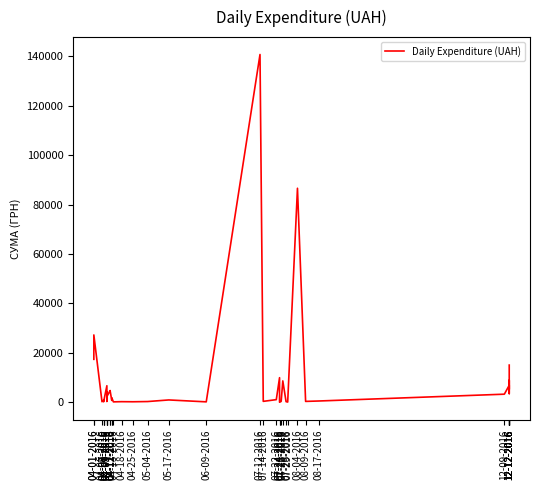

Rank the categories by value from highest to lowest.

07-12-2016, 08-04-2016, 04-01-2016, 04-01-2016, 12-12-2016, 07-24-2016, 12-12-2016, 07-26-2016, 12-12-2016, 04-09-2016, 12-12-2016, 12-12-2016, 12-12-2016, 04-11-2016, 04-11-2016, 04-09-2016, 12-12-2016, 12-09-2016, 04-09-2016, 04-12-2016, 07-22-2016, 05-17-2016, 04-07-2016, 04-12-2016, 08-17-2016, 04-07-2016, 07-14-2016, 04-09-2016, 08-09-2016, 07-25-2016, 05-04-2016, 07-28-2016, 04-18-2016, 04-06-2016, 04-25-2016, 04-07-2016, 06-09-2016, 04-13-2016, 07-29-2016, 07-24-2016